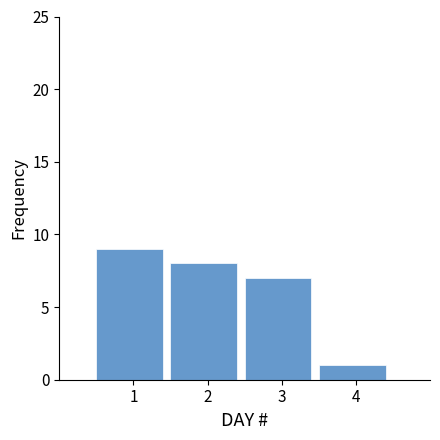

Reading left to right, list every bar in this chart as the range it spans on the x-axis followed by its height. The values are not printed on the chart, so give them approximately, as read against the axis.

0.5 to 1.5: 9
1.5 to 2.5: 8
2.5 to 3.5: 7
3.5 to 4.5: 1